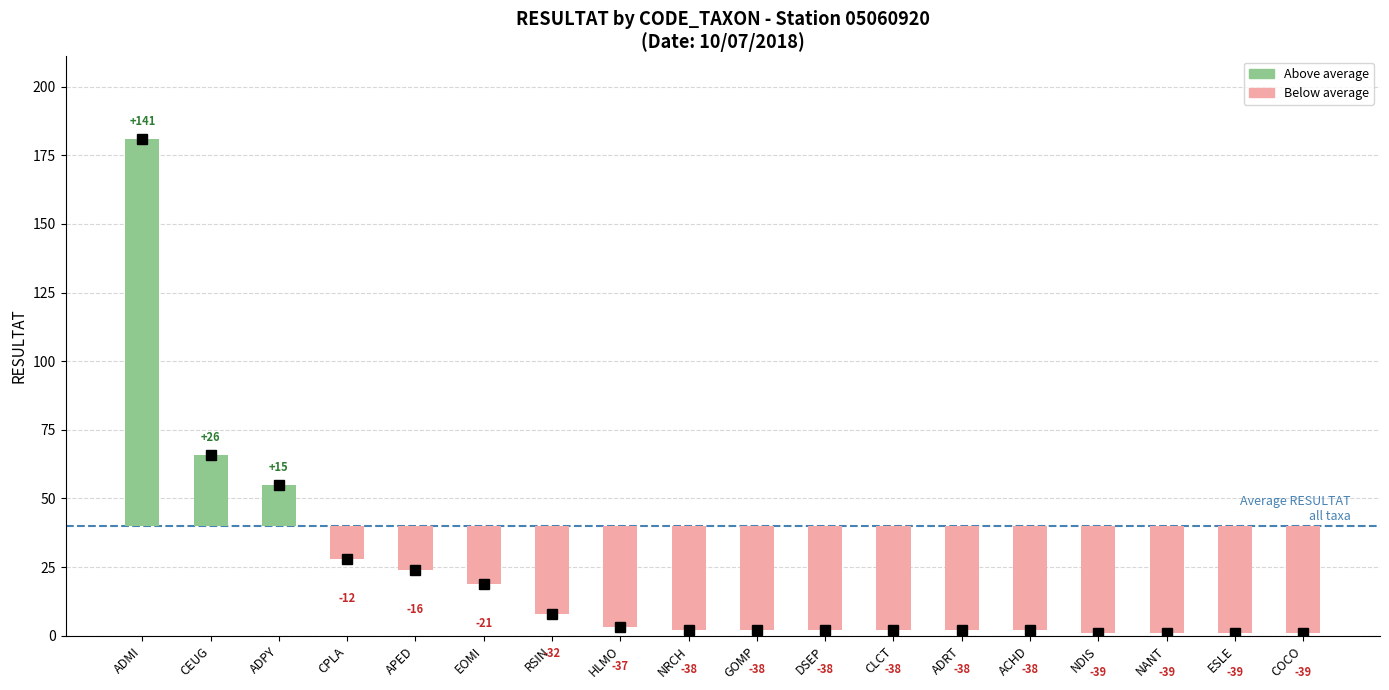

What is the difference between the maximum and second lowest values?

180